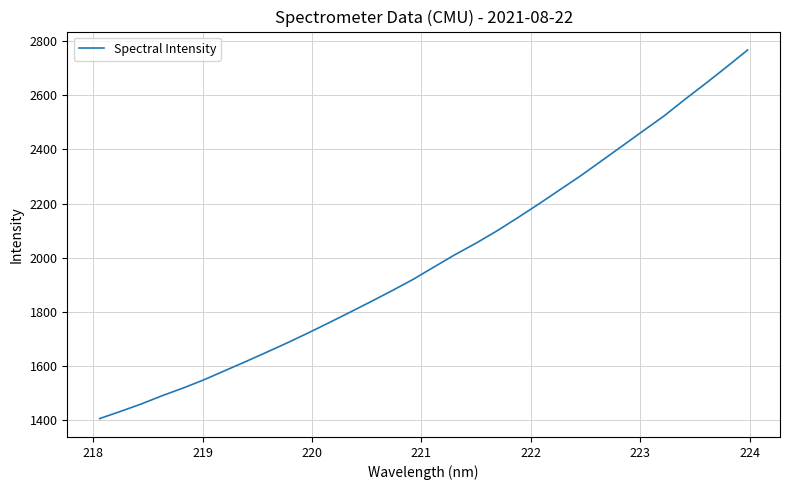

How many lines are shown in the chart?

1